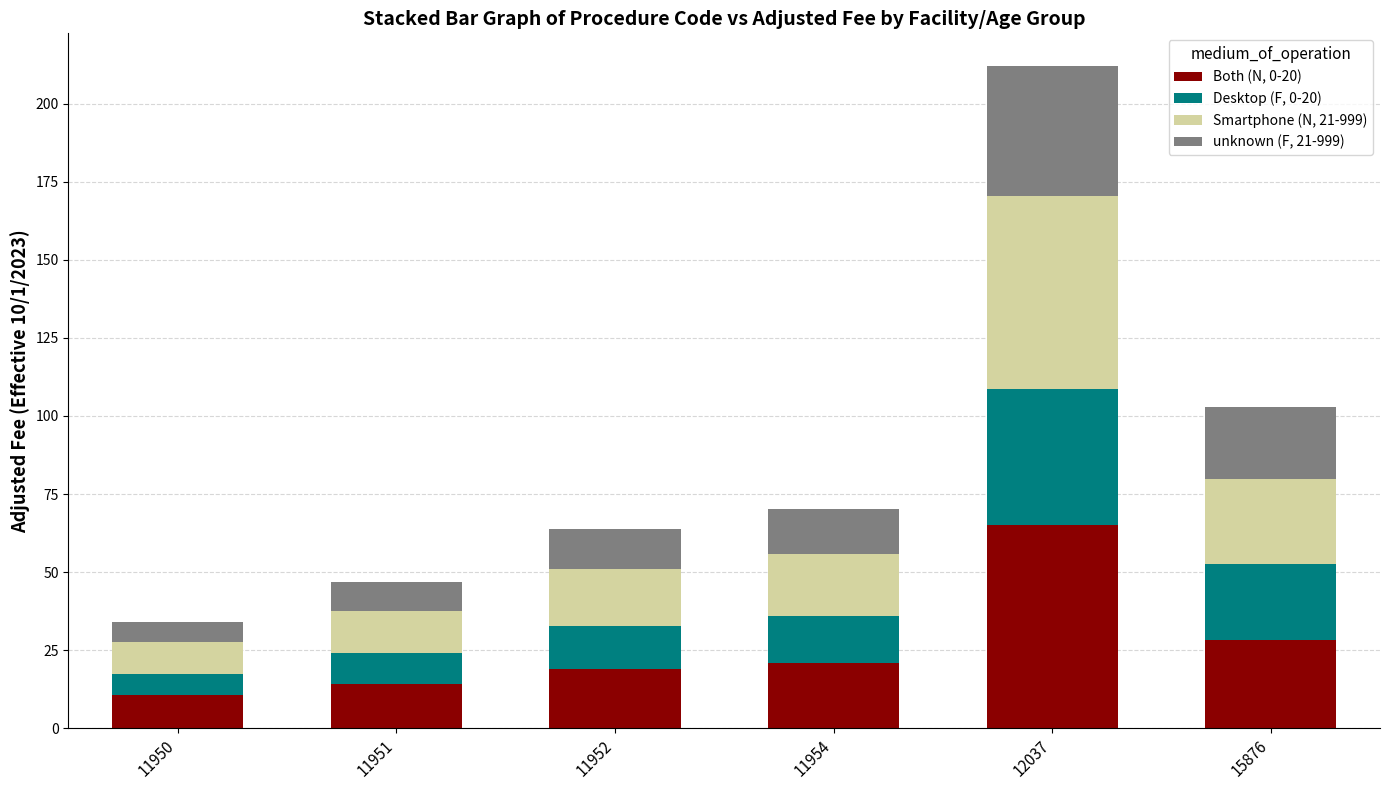

Where is Both (N, 0-20) nearest to the value 37?

15876